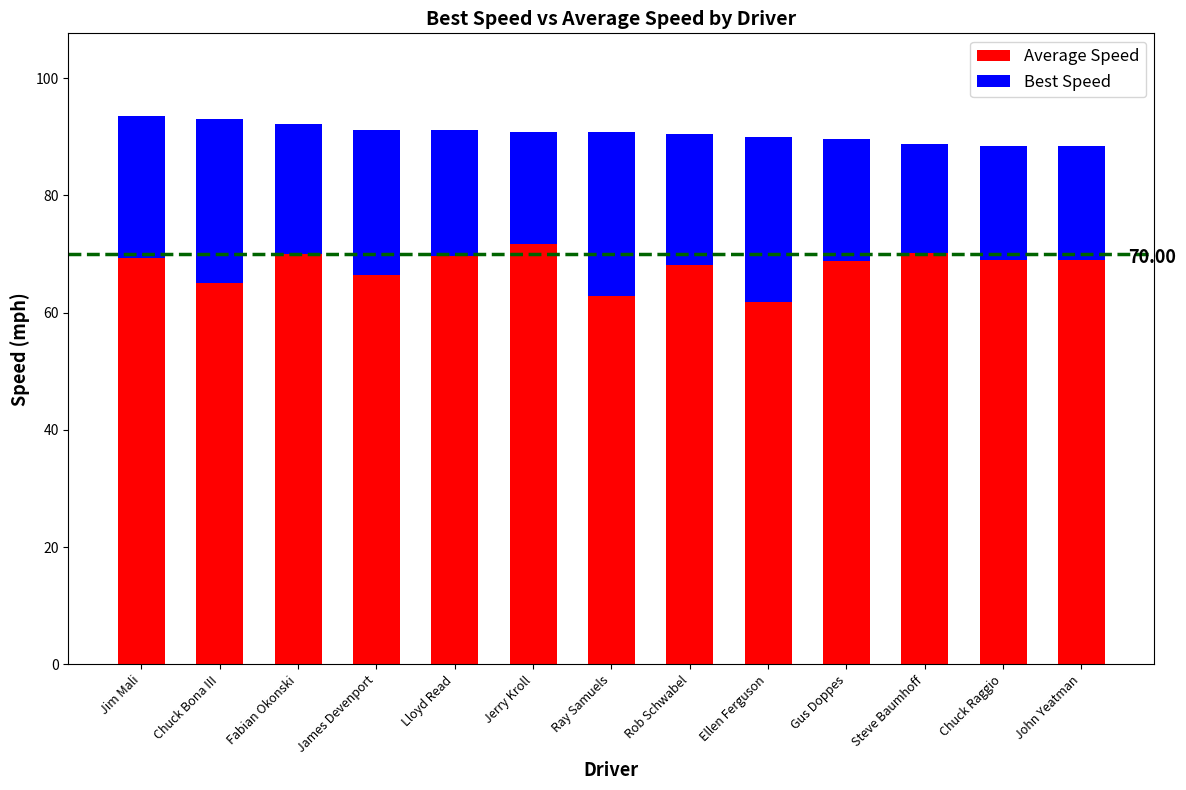

What is the total value across all series at Gus Doppes?

89.5